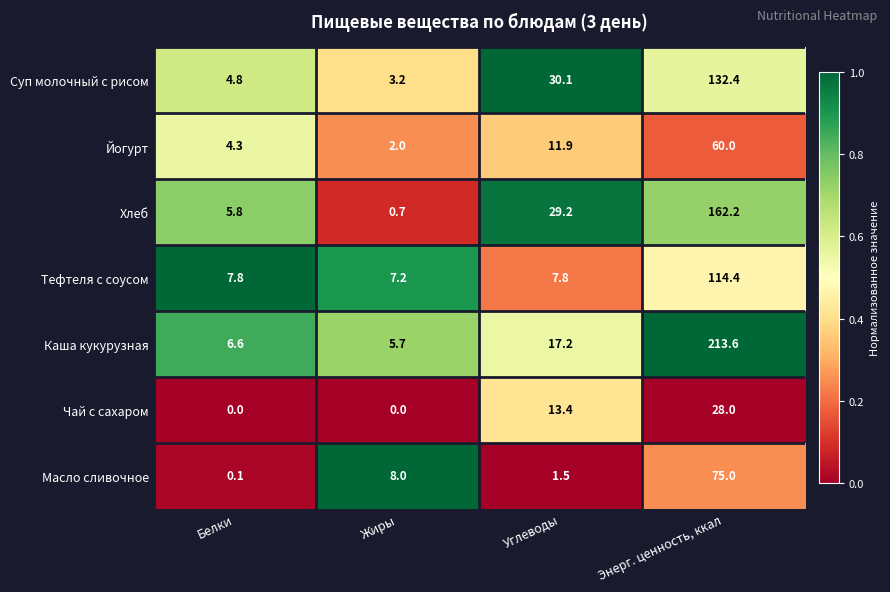

Which series has the largest range (max minus min)?

Каша кукурузная